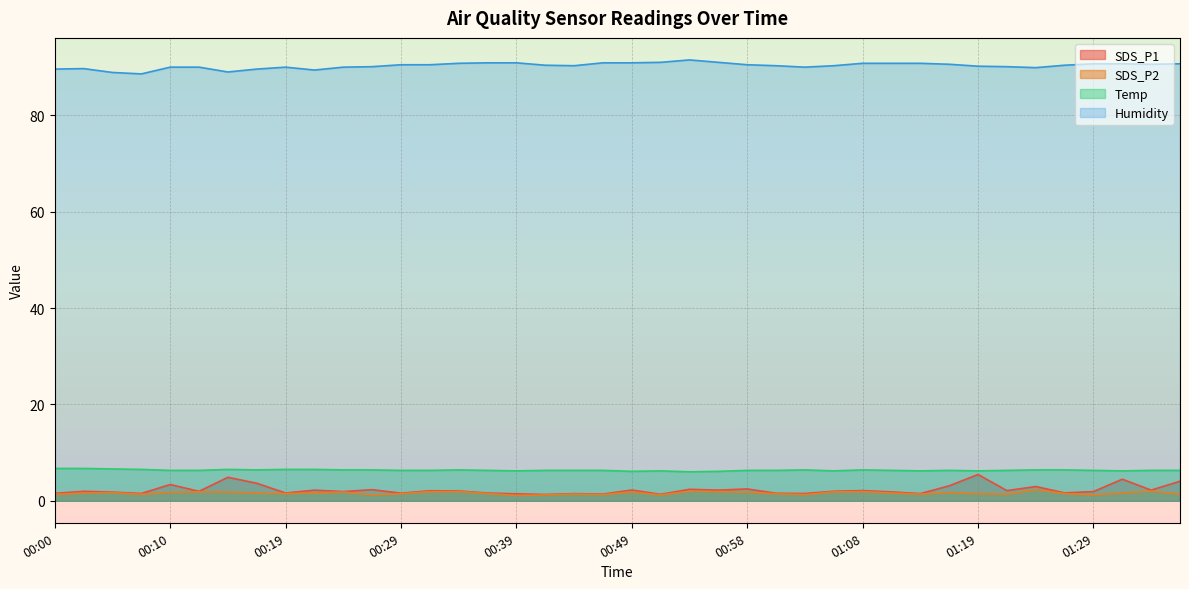

How many interior local peaks does the Temp series have?

6